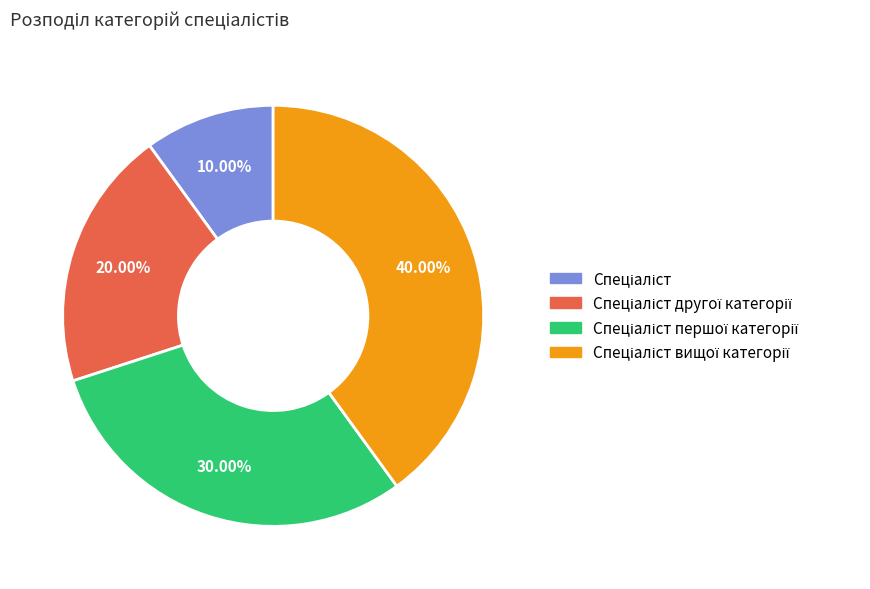

Is there a majority slice in this chart?

No